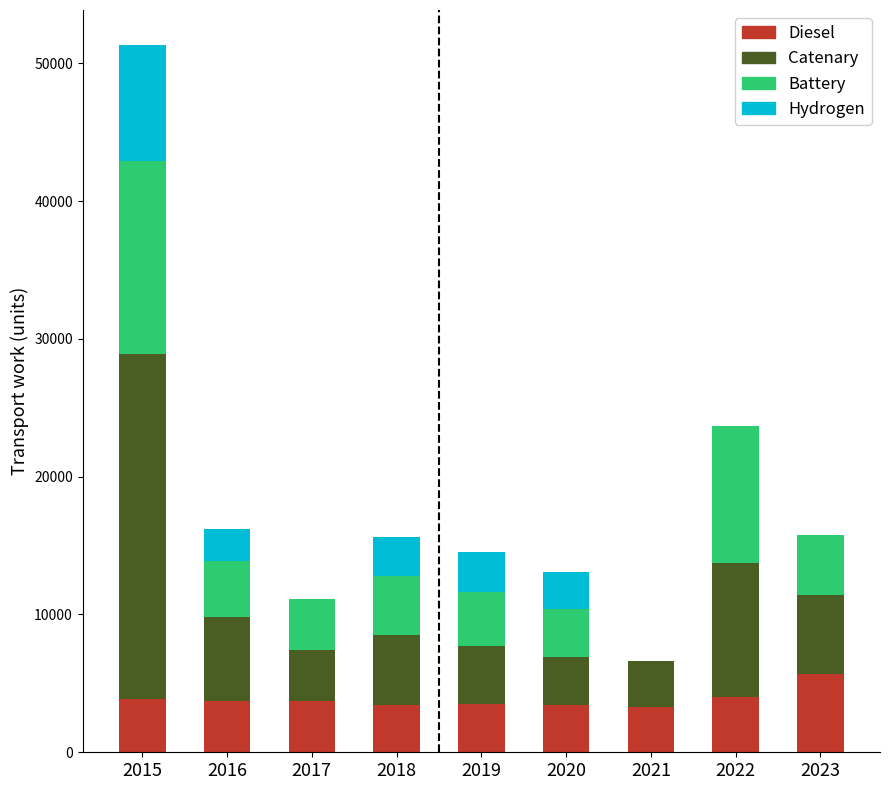

At which label does Diesel reach its peak?

2023